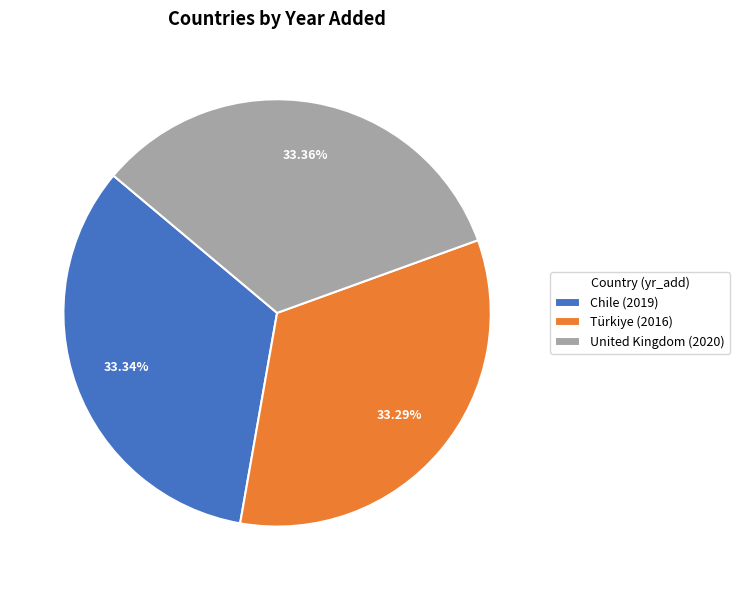

How many slices are in this pie chart?

3